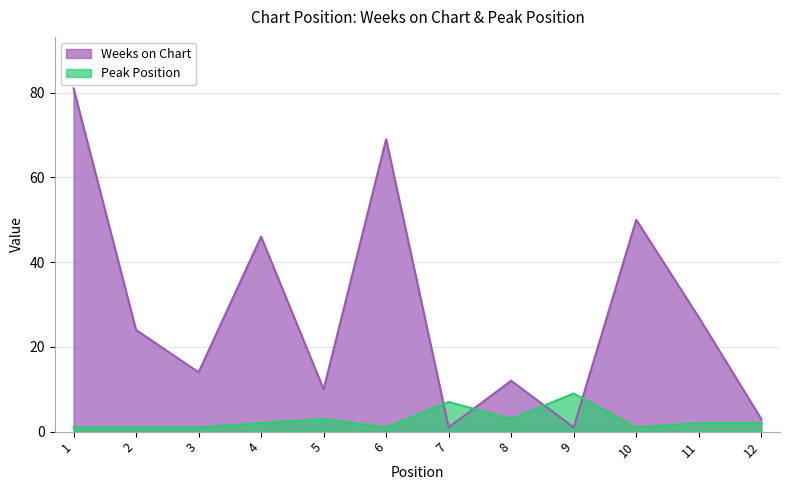

Is it true that Weeks on Chart equals 1 at 9?

False